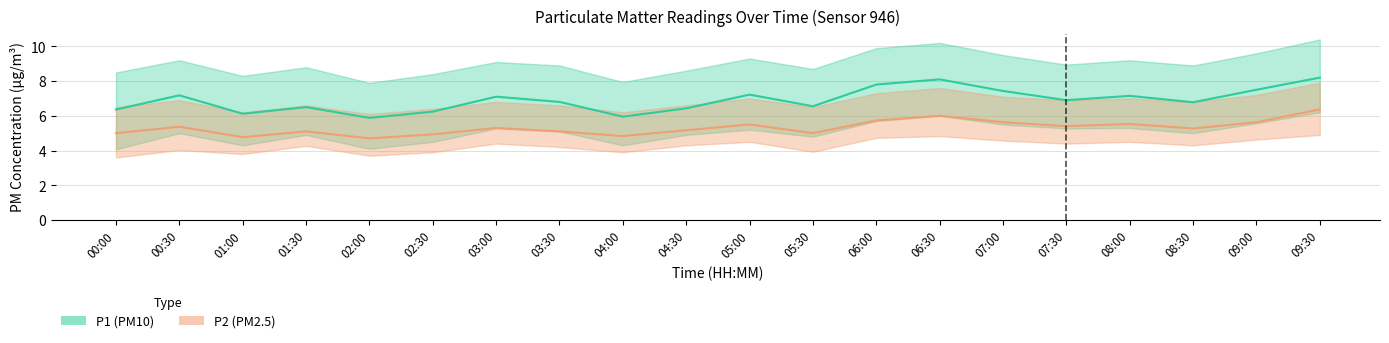

What position from the left is 08:30?

18